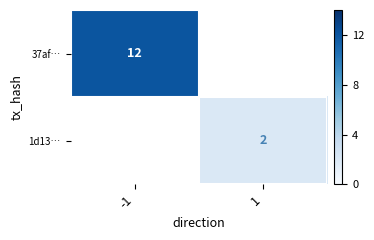

Which category has the lowest value across all series?

1